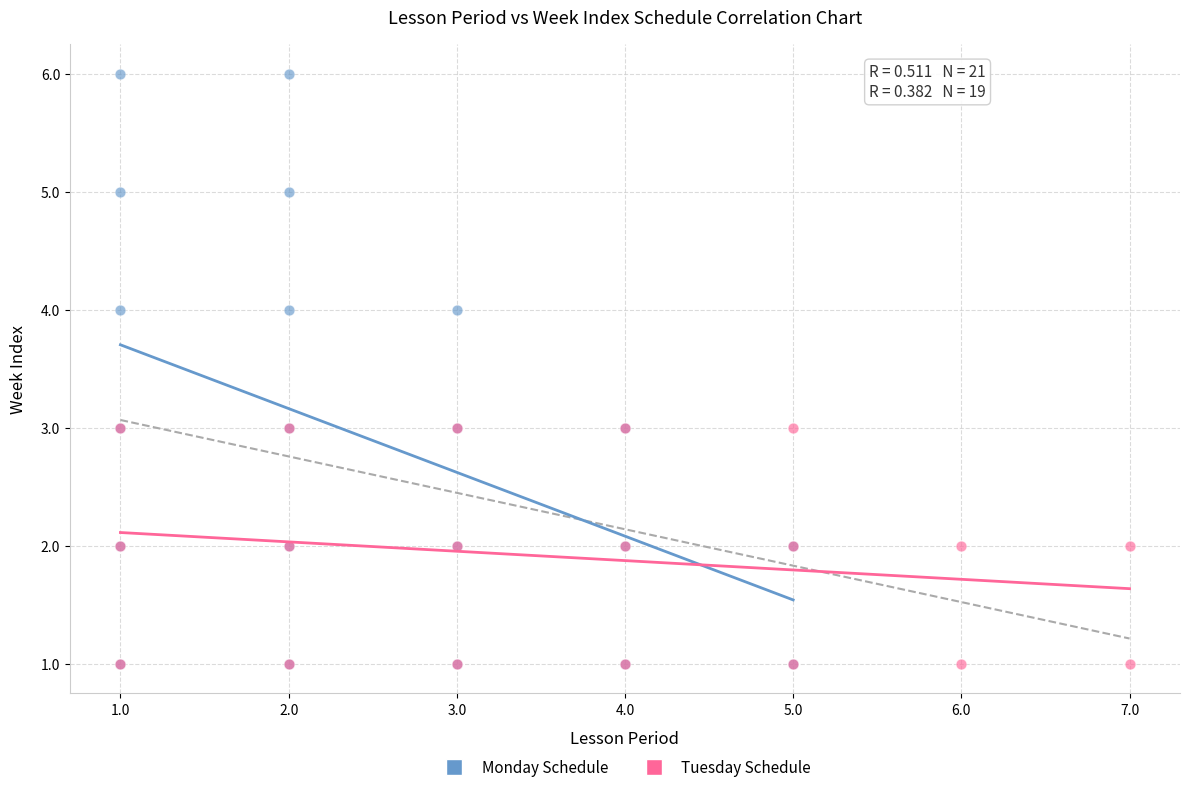

Which series reaches the maximum Y coordinate?

Monday Schedule